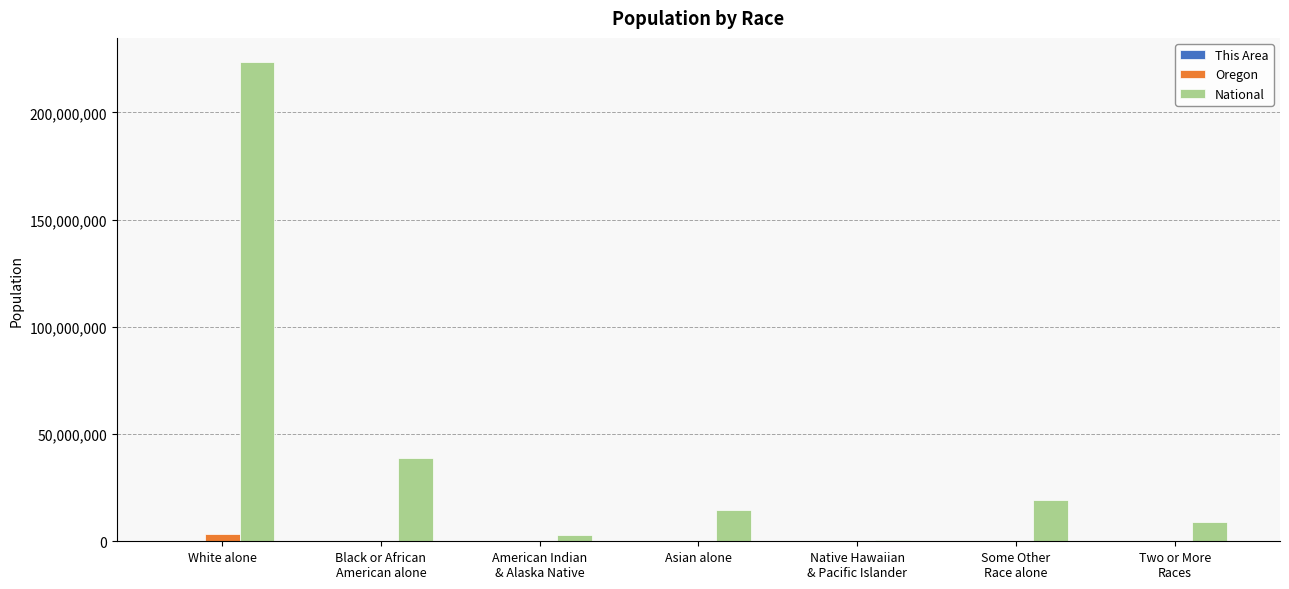

At which category is the sum across all series the highest?

White alone